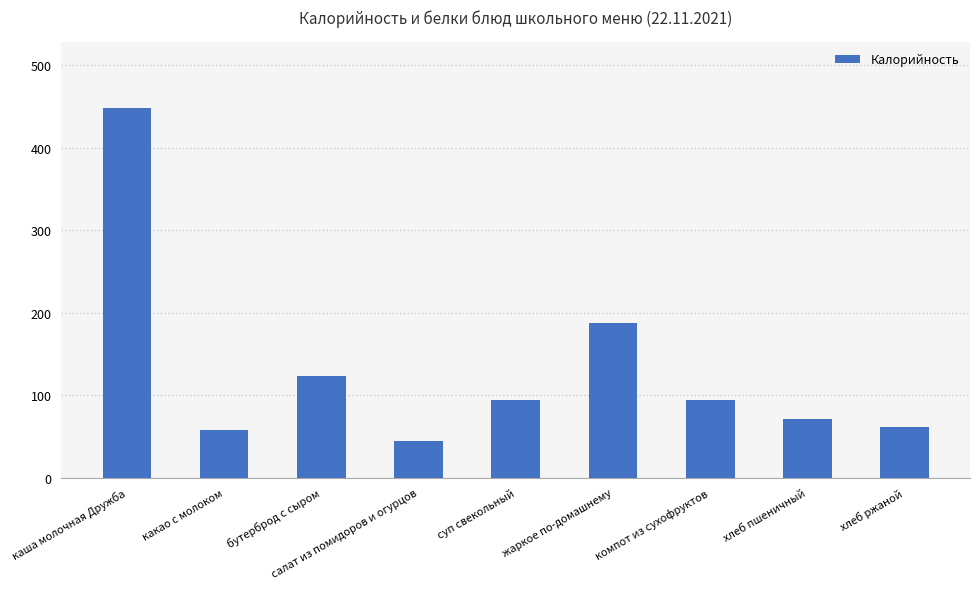

How many values are below 93?

4